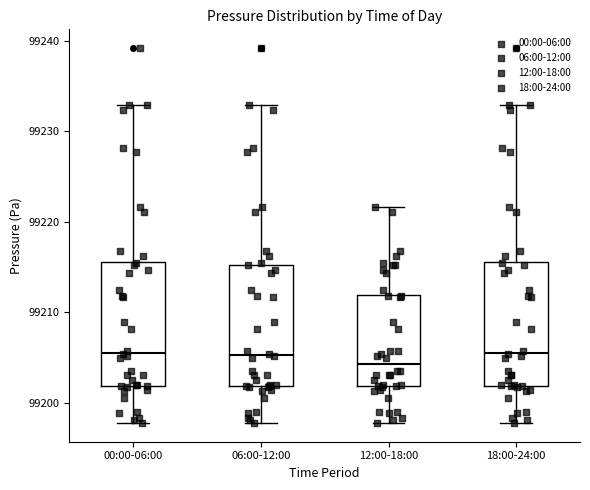

Reading left to right, read every box against the y-axis: the position of its median line, the range the box covers, and the ends of its whiskers. The values are not printed on the chart, so give them approximately, as read against the axis.

00:00-06:00: median 99206, box 99202 to 99216, whiskers 99198 to 99233
06:00-12:00: median 99205, box 99202 to 99215, whiskers 99198 to 99233
12:00-18:00: median 99204, box 99202 to 99212, whiskers 99198 to 99222
18:00-24:00: median 99206, box 99202 to 99216, whiskers 99198 to 99233